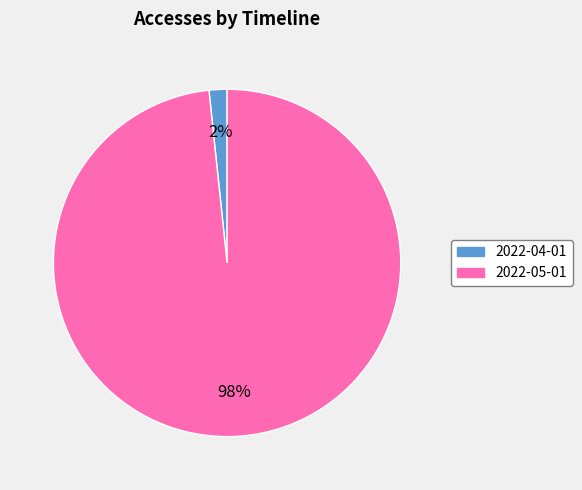

To the nearest percent, what portion does 2022-04-01 represent?

2%